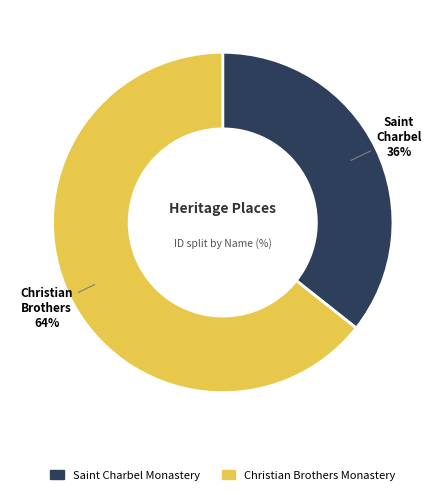

Combined, do Christian Brothers Monastery and Saint Charbel Monastery account for over 50%?

Yes